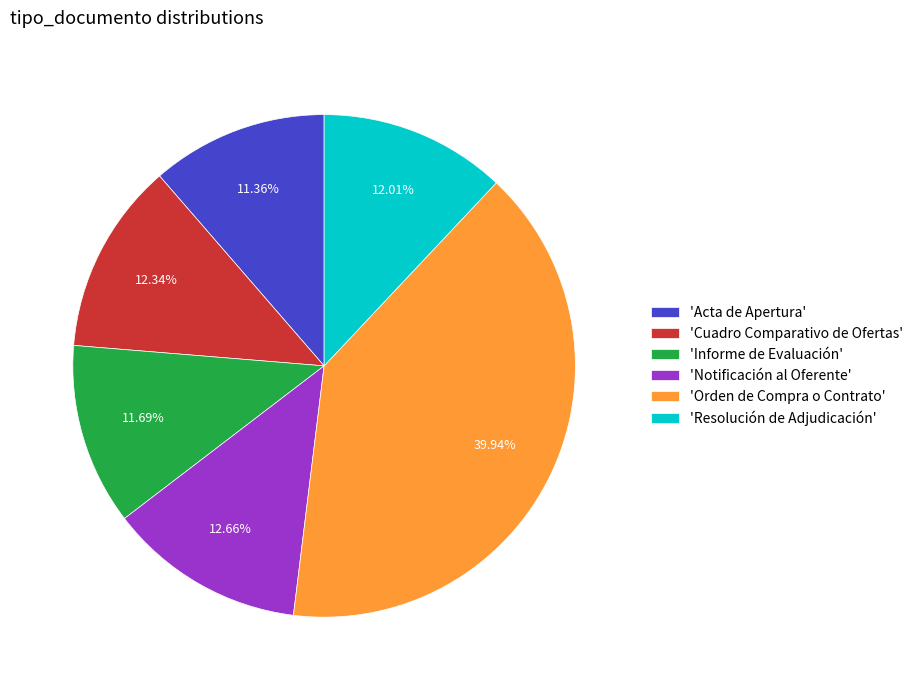

Is there a majority slice in this chart?

No